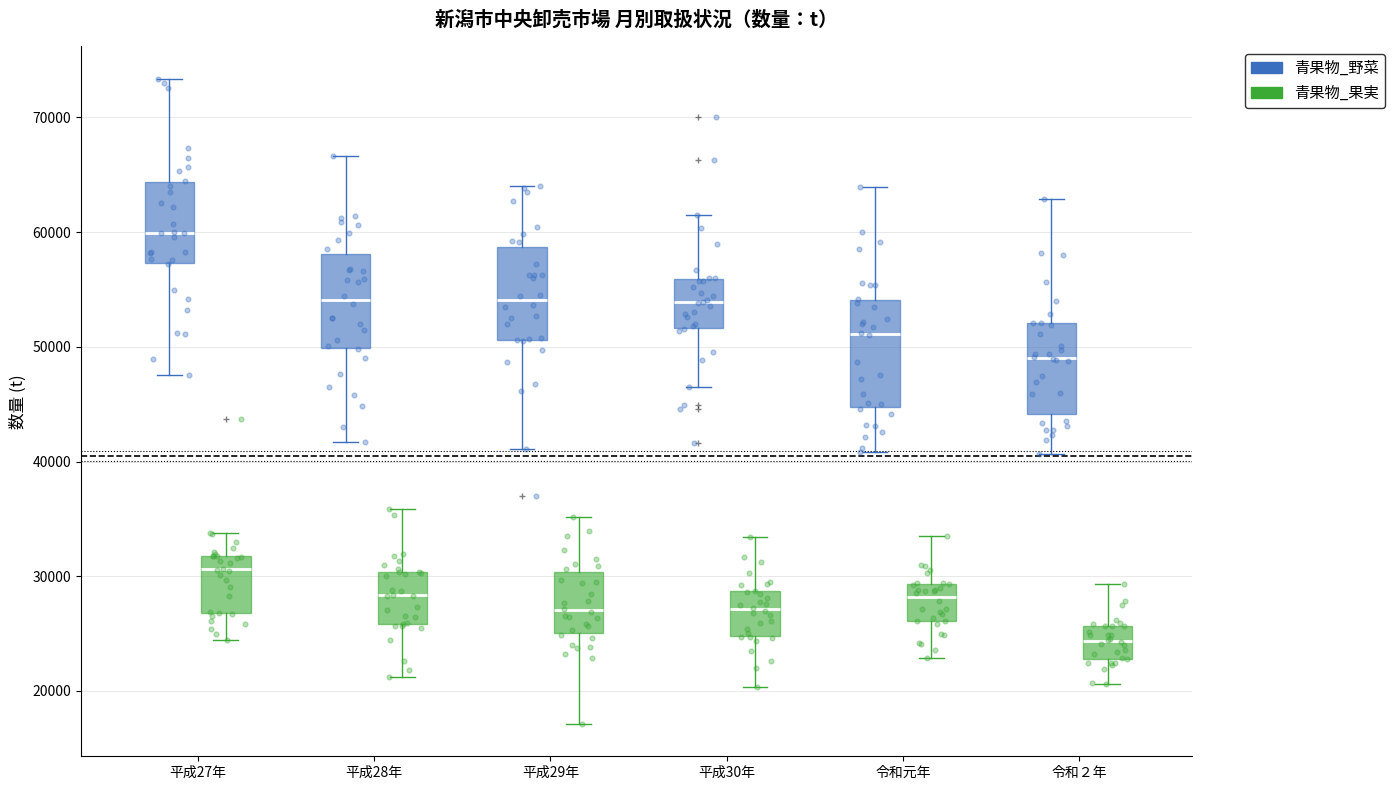

Which box has the highest median line?

平成27年 (青果物_野菜)